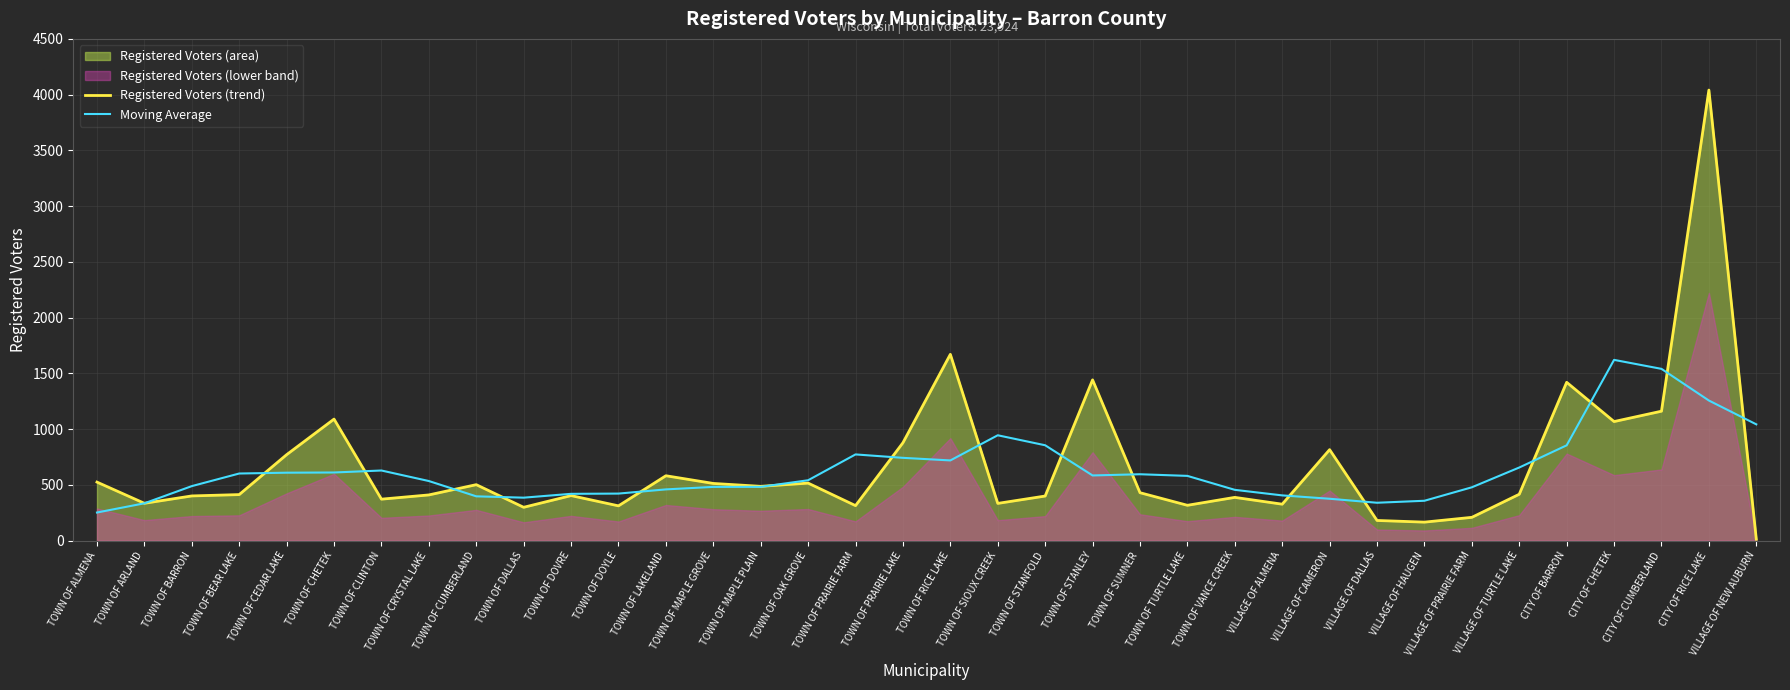

How many interior local valleys does the Moving Average series have?

4